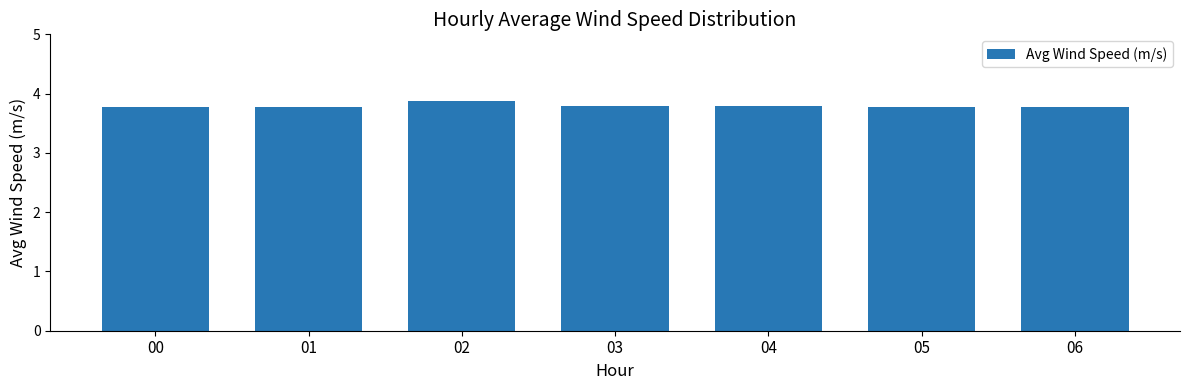

The value at 03 is 6.0. True or false?

False